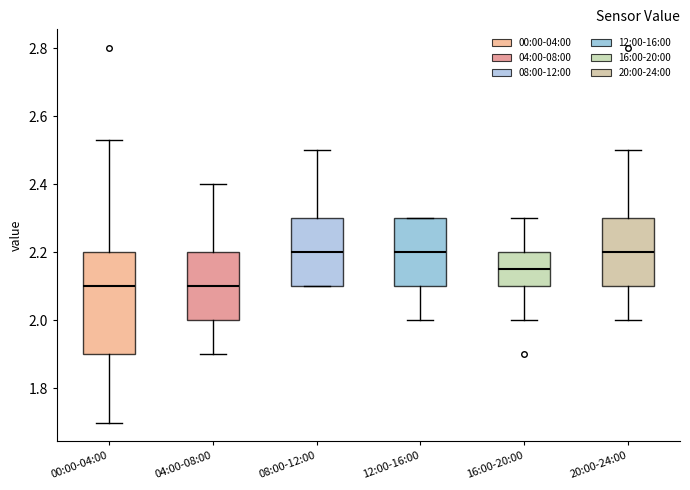

Comparing the boxes themselves (not the whiskers), which one is the tallest?

00:00-04:00